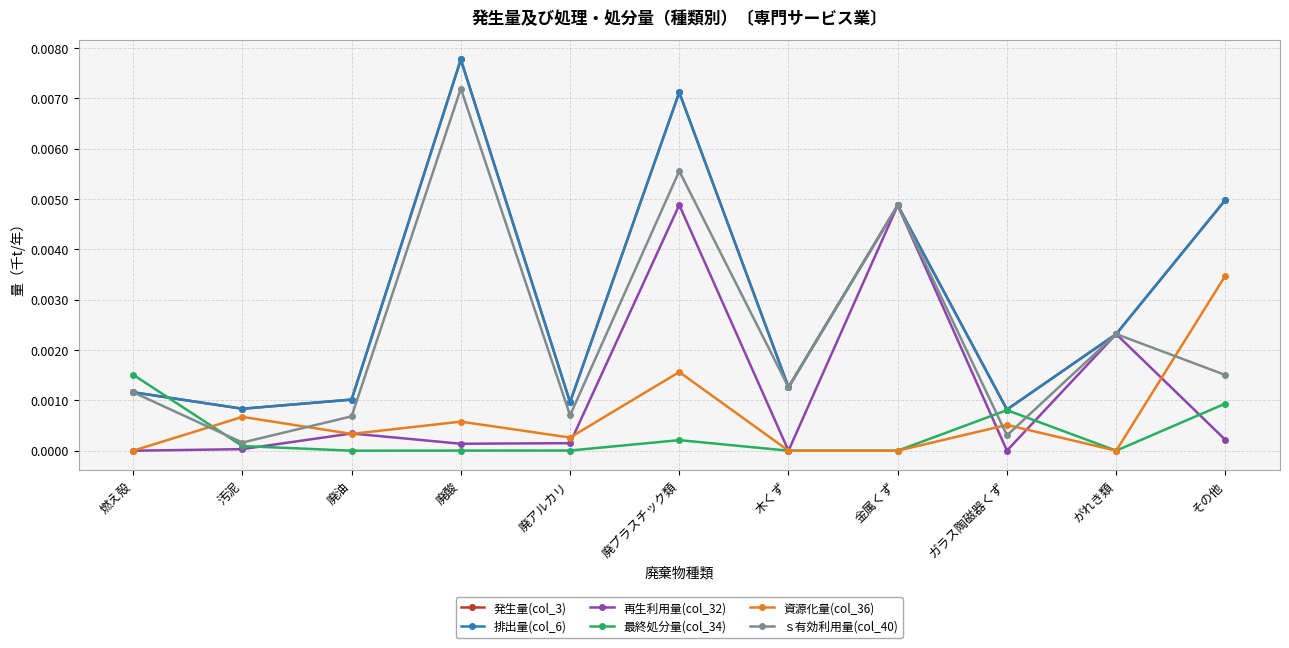

True or false: 資源化量(col_36) and 最終処分量(col_34) intersect in this chart.

True